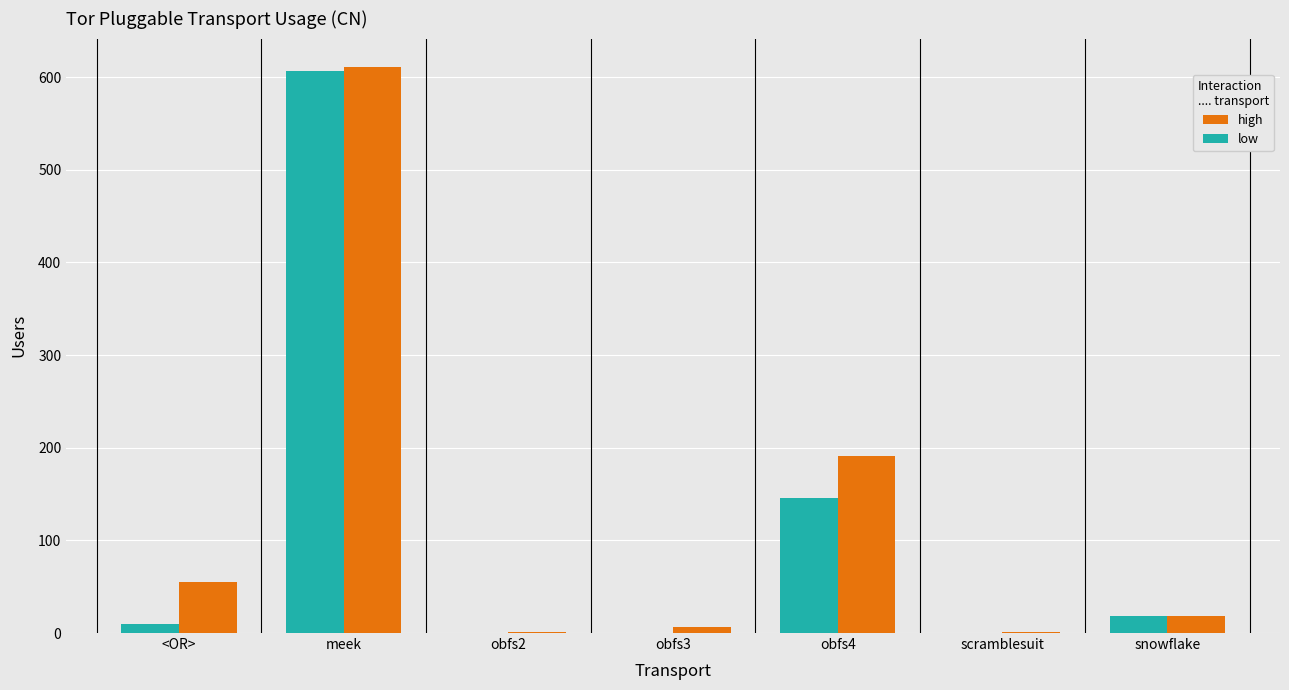

What is the total value across all series at scramblesuit?

1